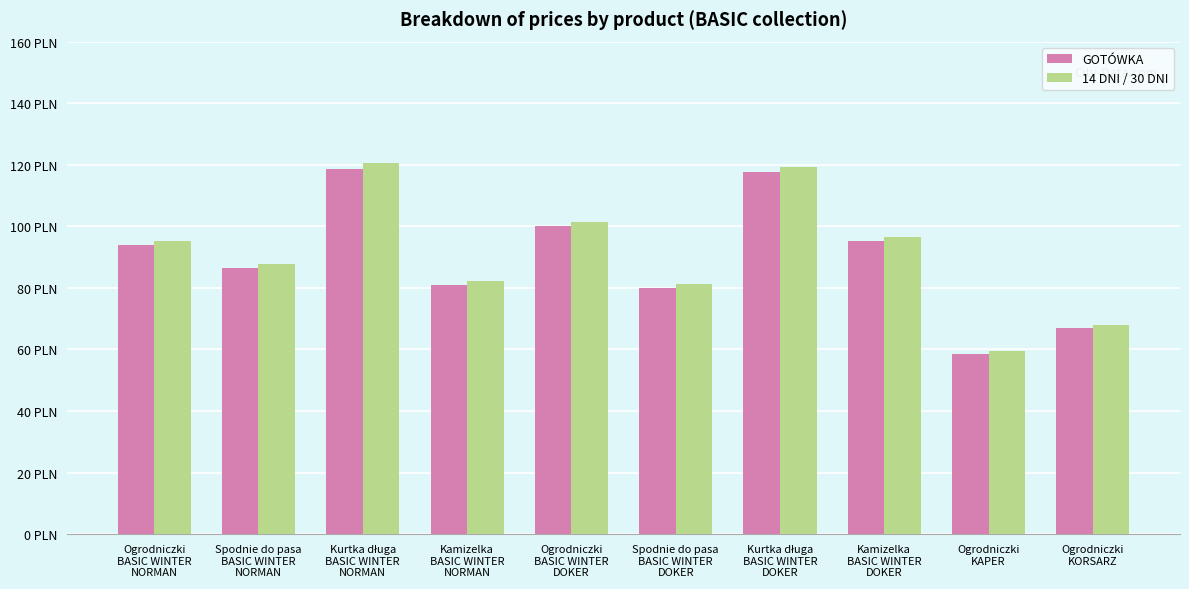

What are all the series names shown in the legend?

GOTÓWKA, 14 DNI / 30 DNI